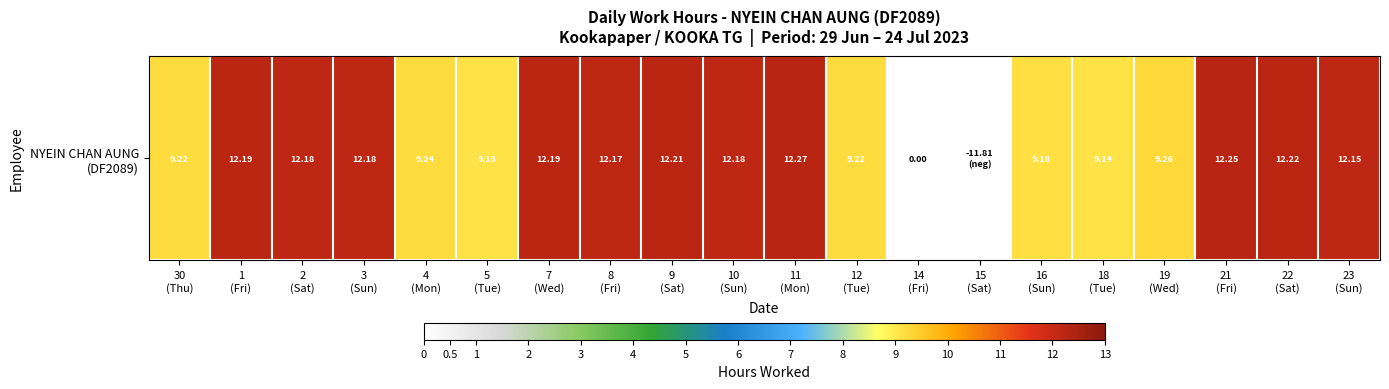

At which label is the value closest to 6?

5
(Tue)